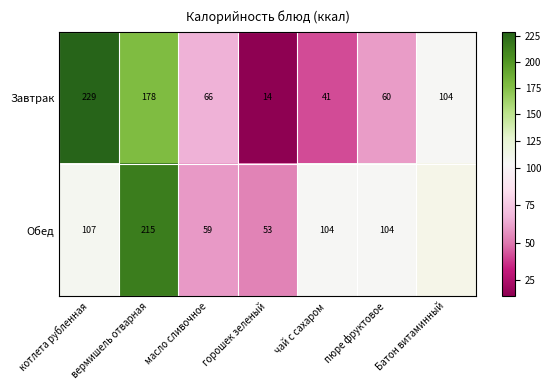

List the labels in order of Завтрак value, smallest first.

горошек зеленый, чай с сахаром, пюре фруктовое, масло сливочное, Батон витаминный, вермишель отварная, котлета рубленная